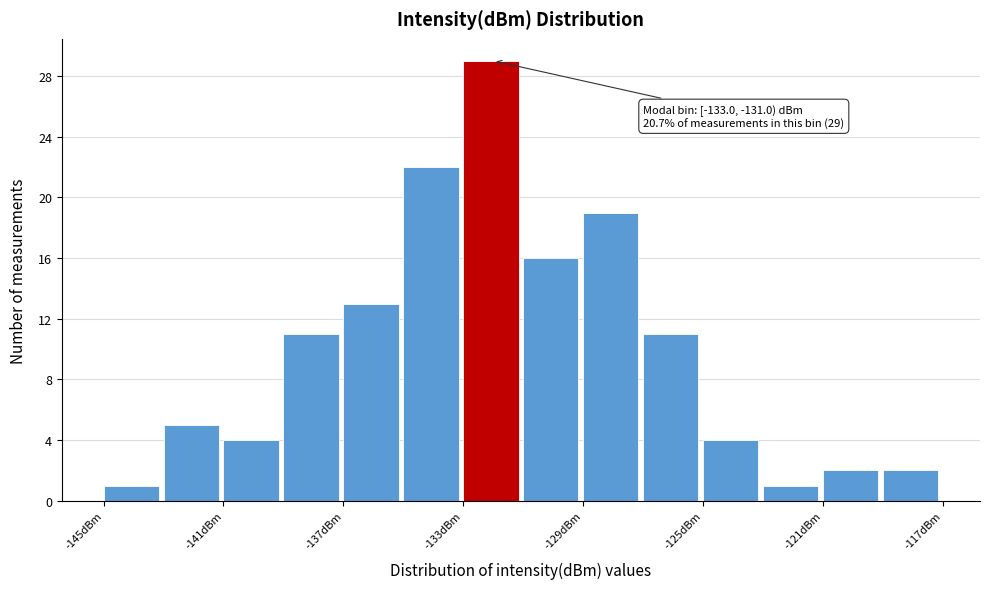

Over which range of the x-axis is the bar tallest?

-133 to -131